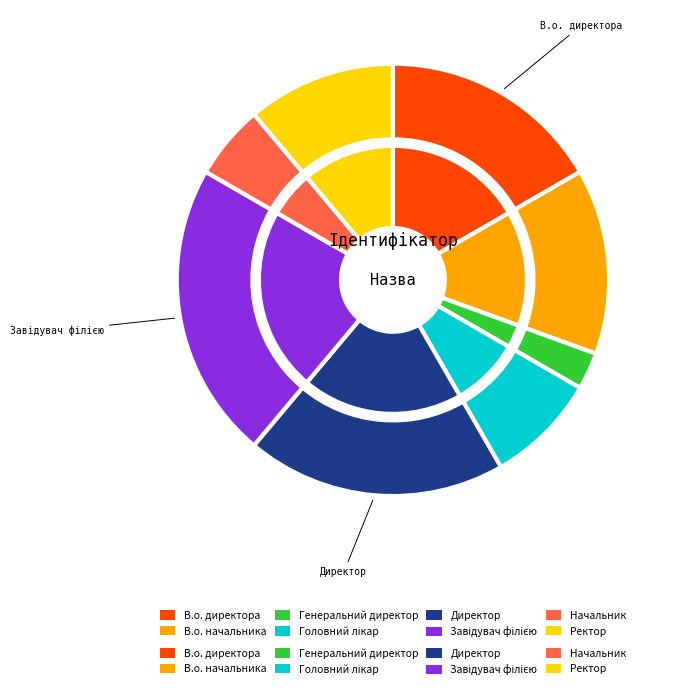

Count the number of slices in the pie.

8